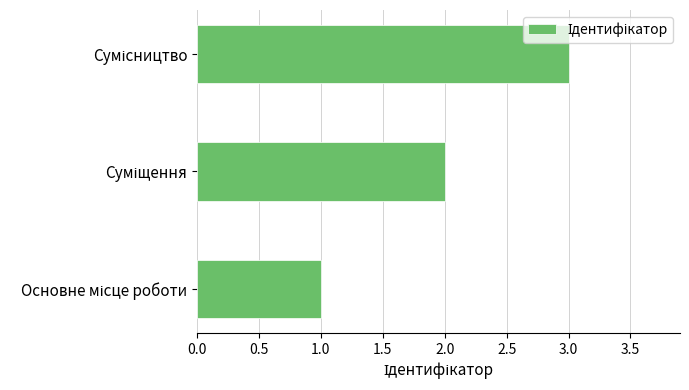

What is the maximum value shown in the chart?

3